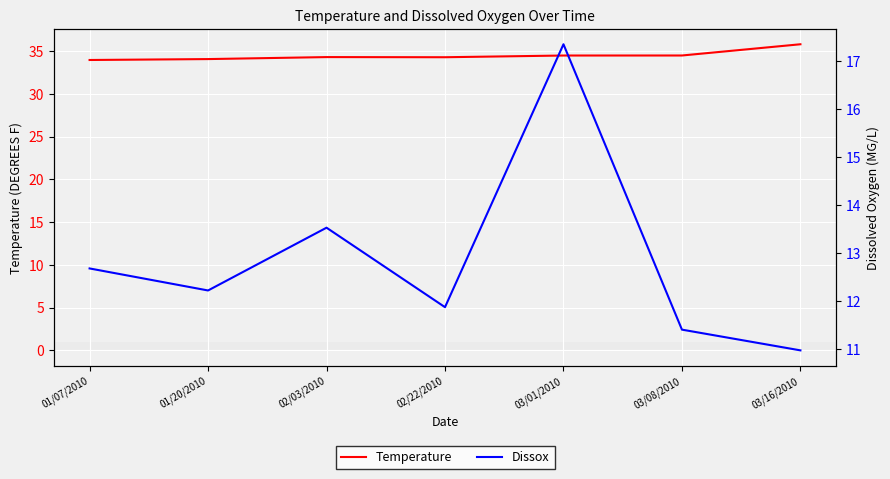

Is the value of Temperature at 01/07/2010 greater than the value of Dissox at 02/03/2010?

Yes